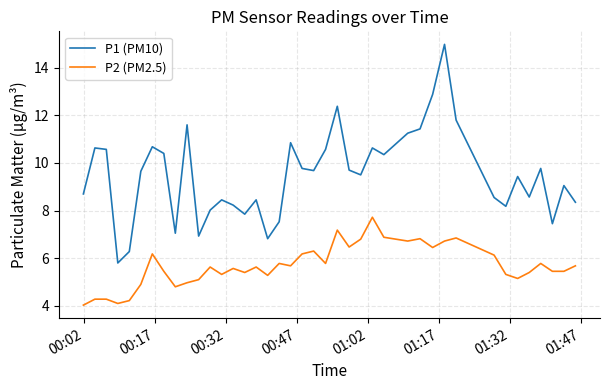

What is the difference between the maximum and minimum values in the P1 (PM10) series?

9.2